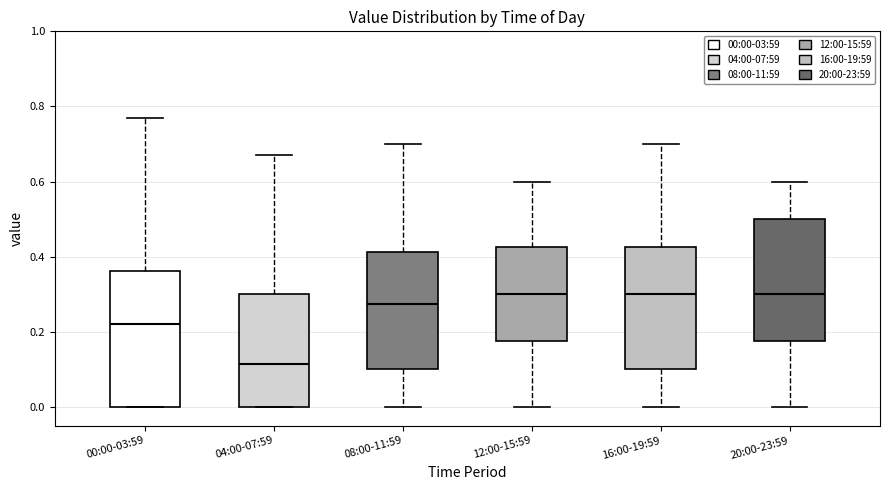

Reading left to right, read every box against the y-axis: the position of its median line, the range the box covers, and the ends of its whiskers. The values are not printed on the chart, so give them approximately, as read against the axis.

00:00-03:59: median 0.22, box 0.00 to 0.36, whiskers 0.00 to 0.78
04:00-07:59: median 0.12, box 0.00 to 0.30, whiskers 0.00 to 0.68
08:00-11:59: median 0.28, box 0.10 to 0.42, whiskers 0.00 to 0.70
12:00-15:59: median 0.30, box 0.18 to 0.42, whiskers 0.00 to 0.60
16:00-19:59: median 0.30, box 0.10 to 0.42, whiskers 0.00 to 0.70
20:00-23:59: median 0.30, box 0.18 to 0.50, whiskers 0.00 to 0.60